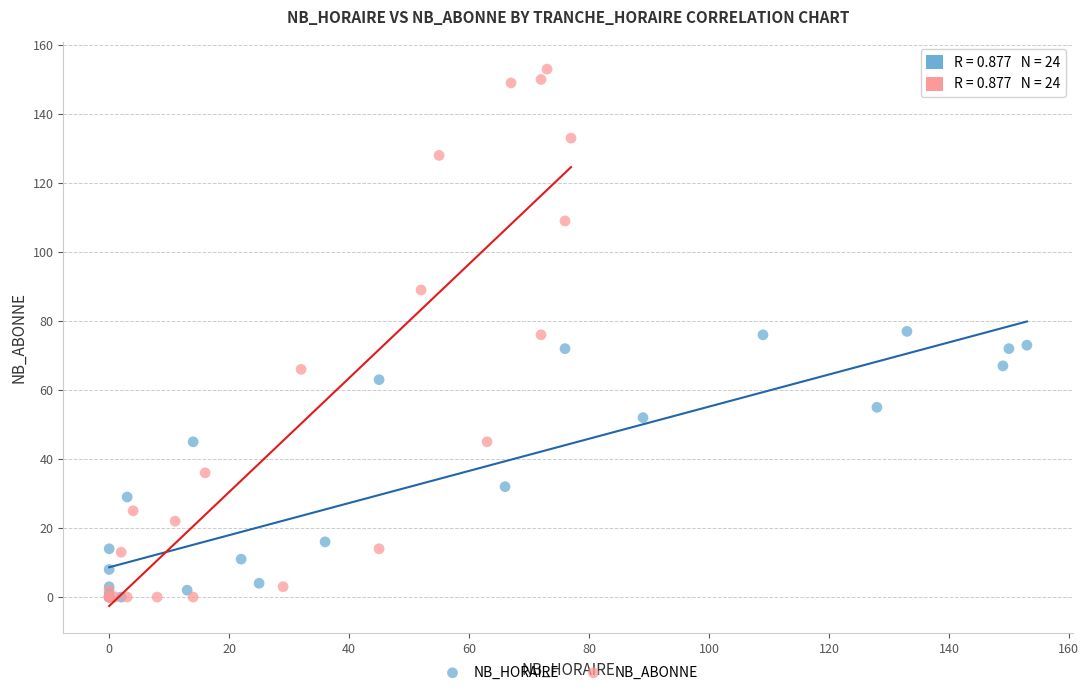

Which series has the largest Y range (max minus min)?

NB_ABONNE